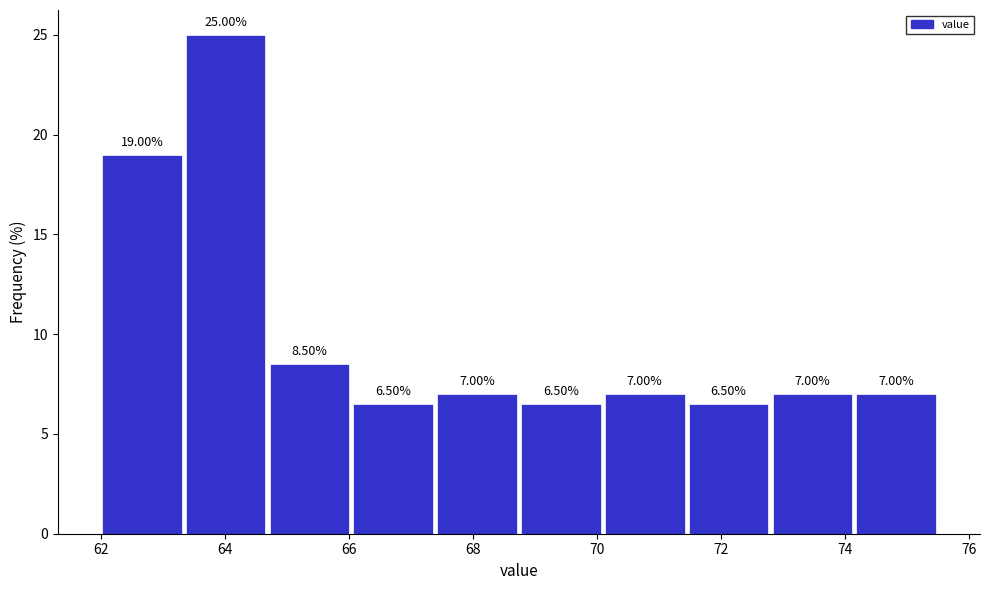

Reading left to right, list every bar in this chart as the range it spans on the x-axis followed by its height. The bar edges are not printed on the chart, so give them approximately, as read against the axis.

62.0 to 63.4: 19.00
63.4 to 64.6: 25.00
64.6 to 66.0: 8.50
66.0 to 67.4: 6.50
67.4 to 68.8: 7.00
68.8 to 70.0: 6.50
70.0 to 71.4: 7.00
71.4 to 72.8: 6.50
72.8 to 74.2: 7.00
74.2 to 75.6: 7.00